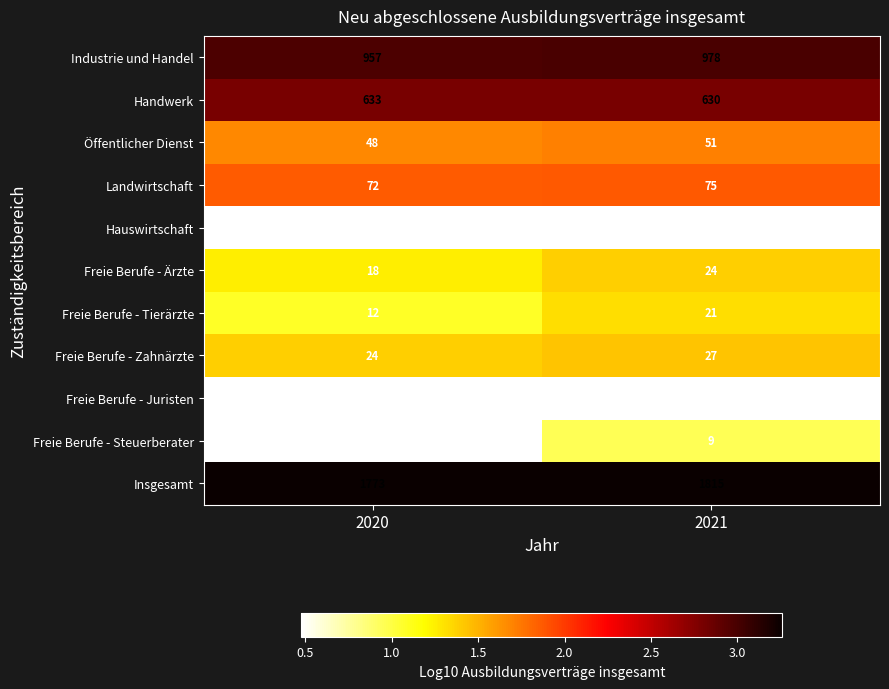

How many distinct data groups are displayed?

11